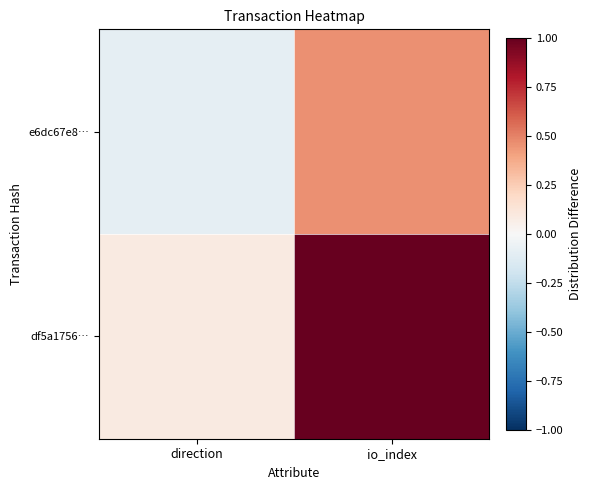

Which series has the widest spread of values?

df5a1756…